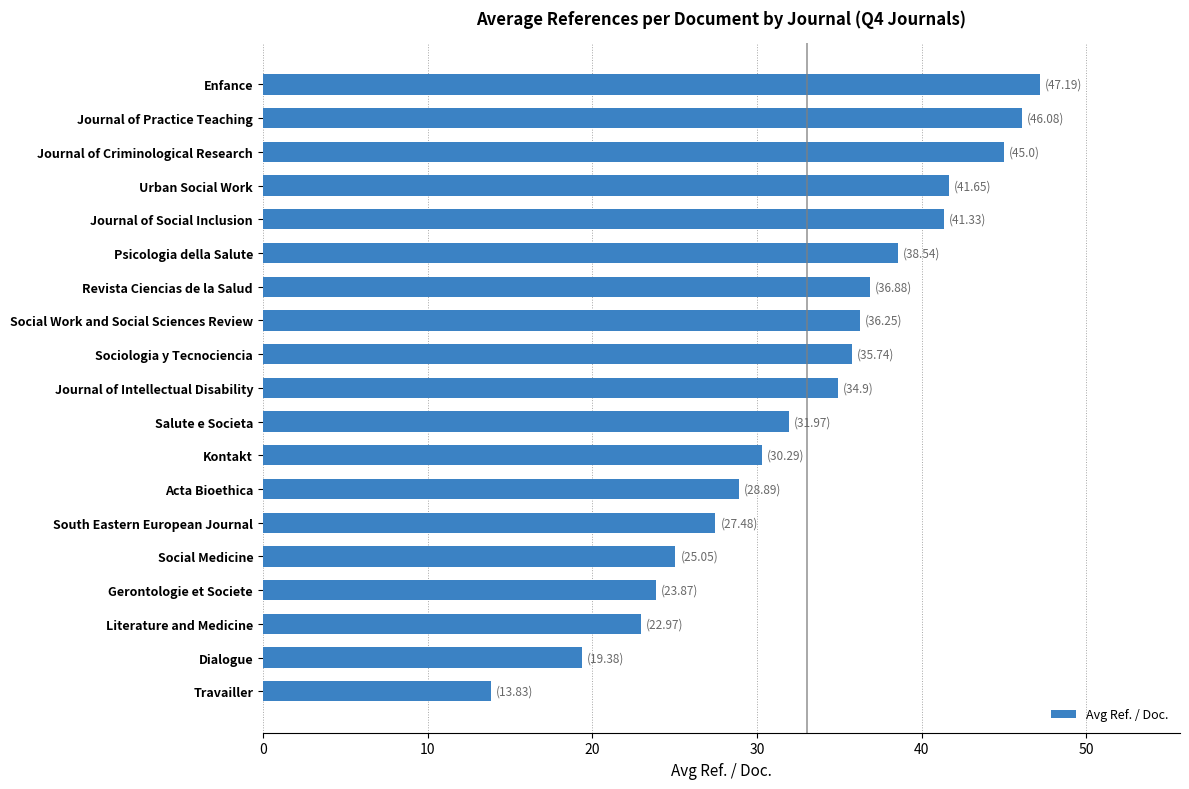

What is the difference between the maximum and minimum values?

33.4